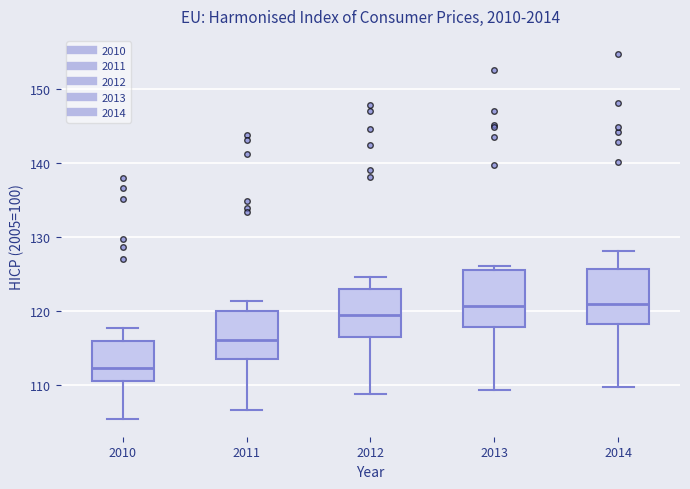

Reading left to right, transcribe this box plot: for each box, give where its median line is, the range the box spans, and where its two whiskers end, as read against the y-axis. The values are not printed on the chart, so give them approximately, as read against the axis.

2010: median 112, box 111 to 116, whiskers 105 to 118
2011: median 116, box 114 to 120, whiskers 107 to 121
2012: median 119, box 116 to 123, whiskers 109 to 125
2013: median 121, box 118 to 125, whiskers 109 to 126
2014: median 121, box 118 to 126, whiskers 110 to 128